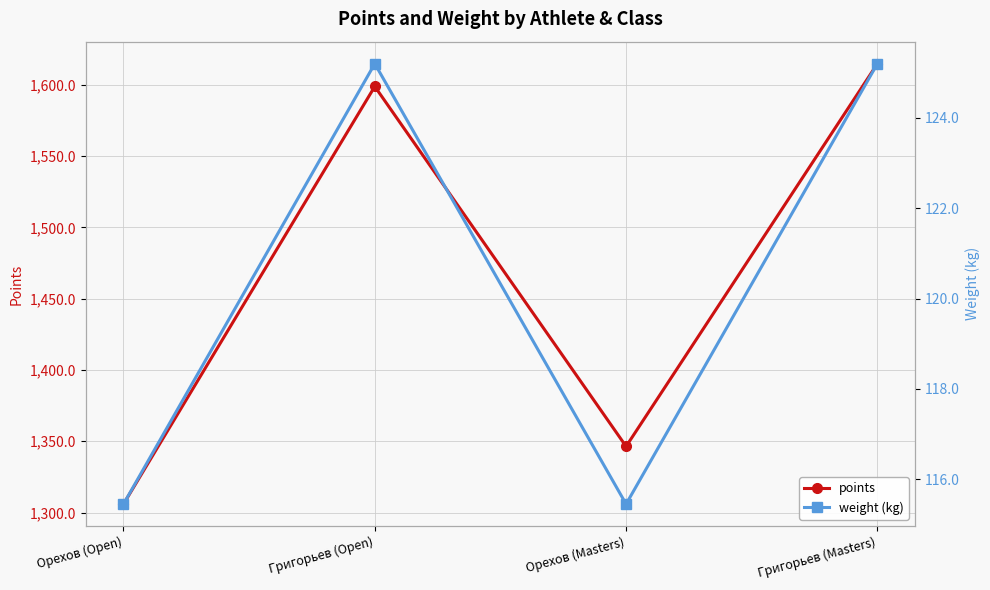

Reading right to left, transcribe all the data shown in this chart.

points: 1614.9	1346.4	1599.0	1305.9
weight (kg): 125.2	115.5	125.2	115.5